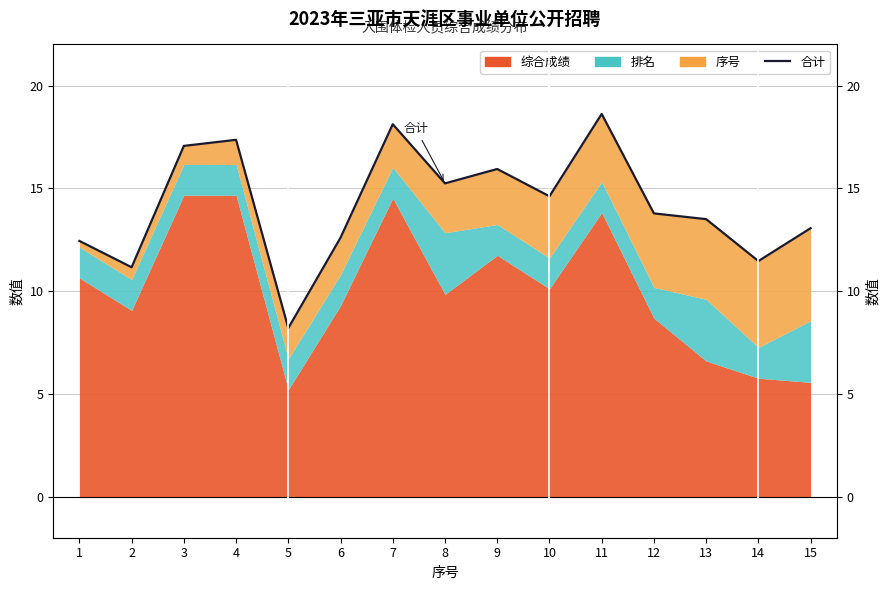

Where does the data first go above 13?

3